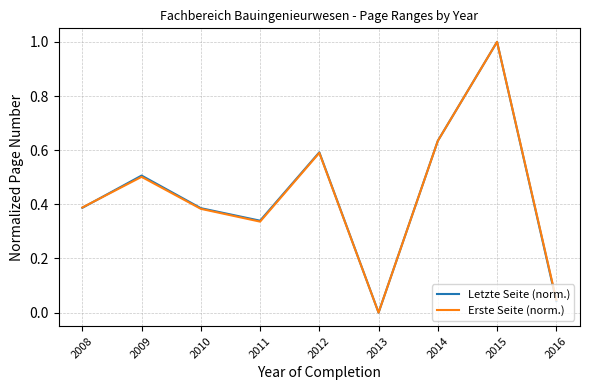

At which category does the chart reach its peak across all series?

2015